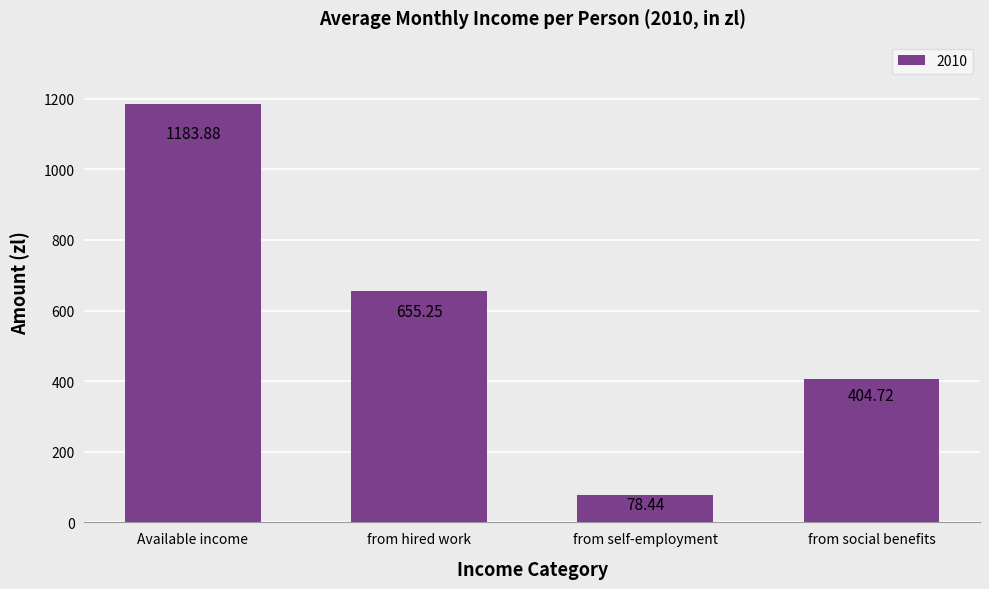

Count the number of values greater than 655.

2